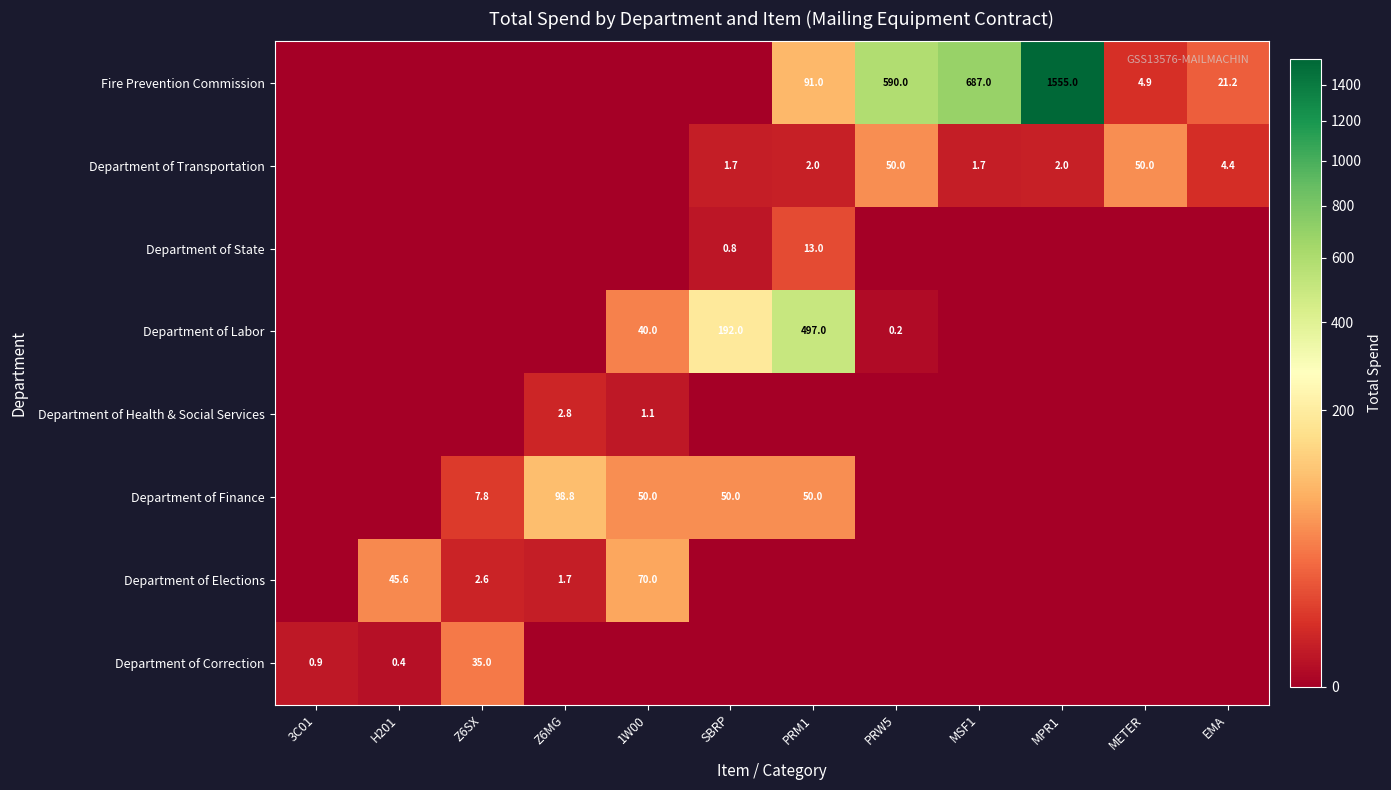

True or false: Department of Elections has a value of 1.7 at Z6MG.

True